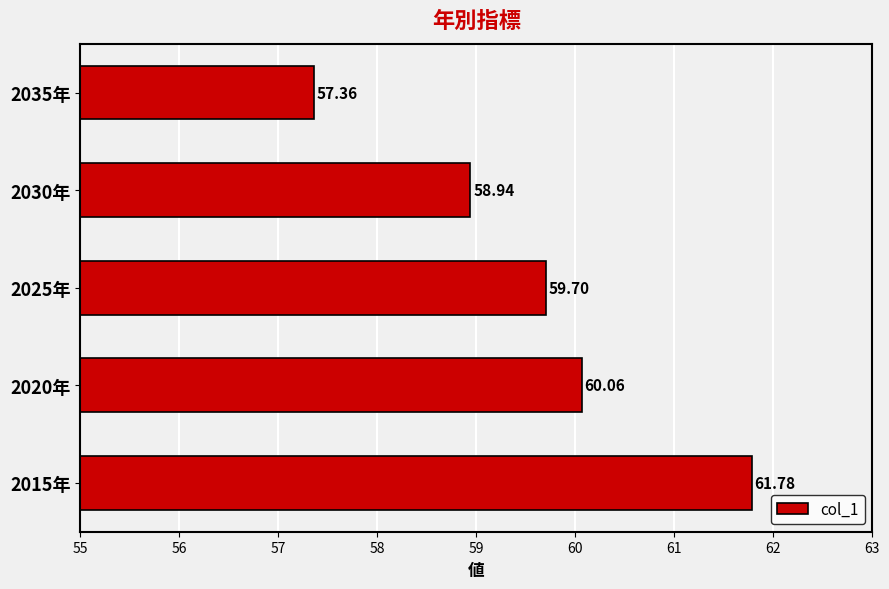

Count the number of values greater than 59.

3